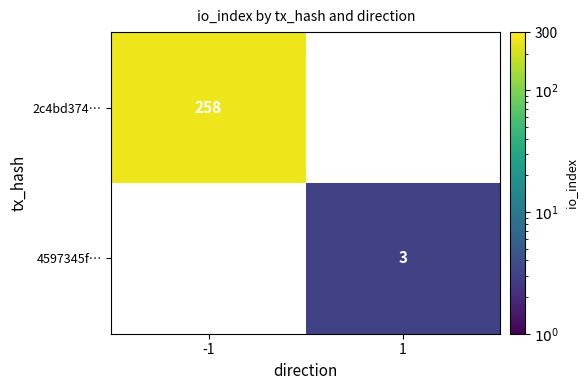

The value of 4597345f… at 1 is 1. True or false?

False